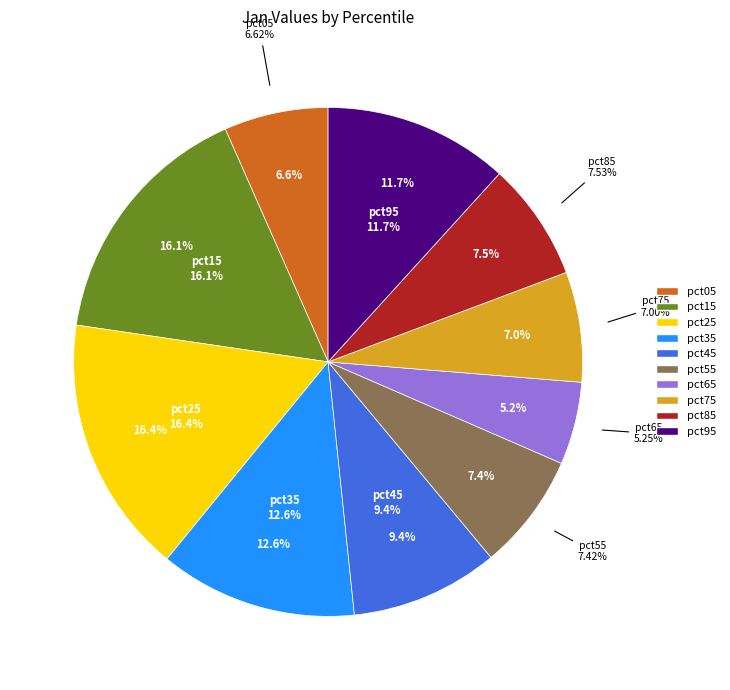

Does pct35 represent more than half of the total?

No